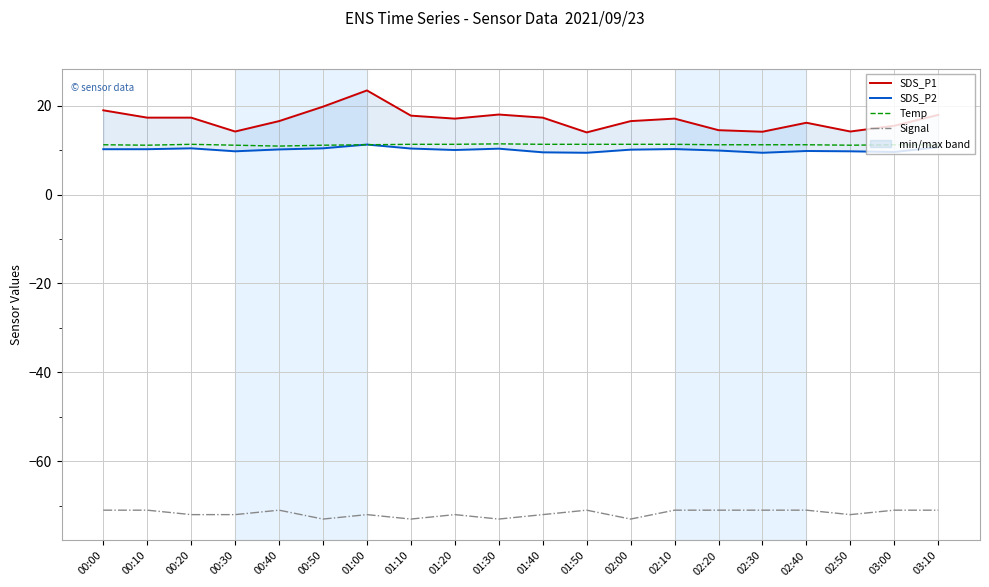

What is the total value across all series at 01:50?

-36.3